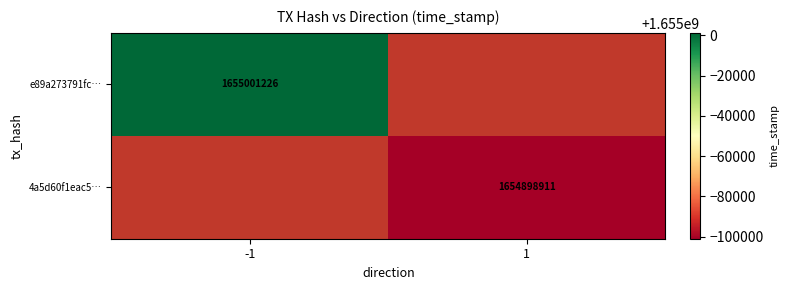

The value of 4a5d60f1eac5… at 1 is 1654898911. True or false?

True